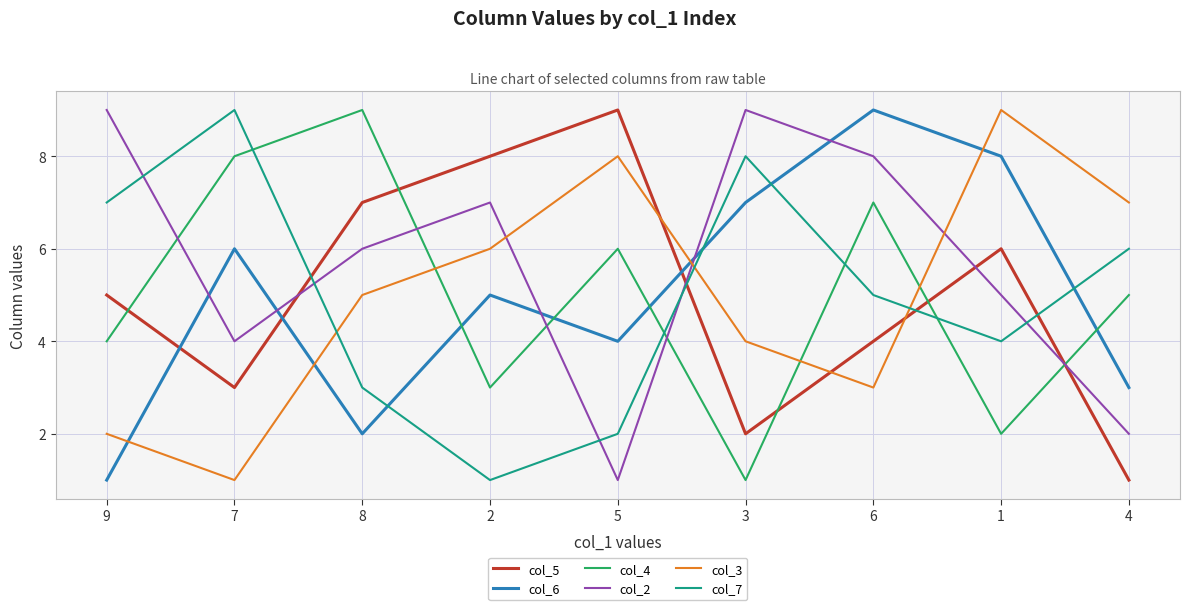

What are all the series names shown in the legend?

col_5, col_6, col_4, col_2, col_3, col_7